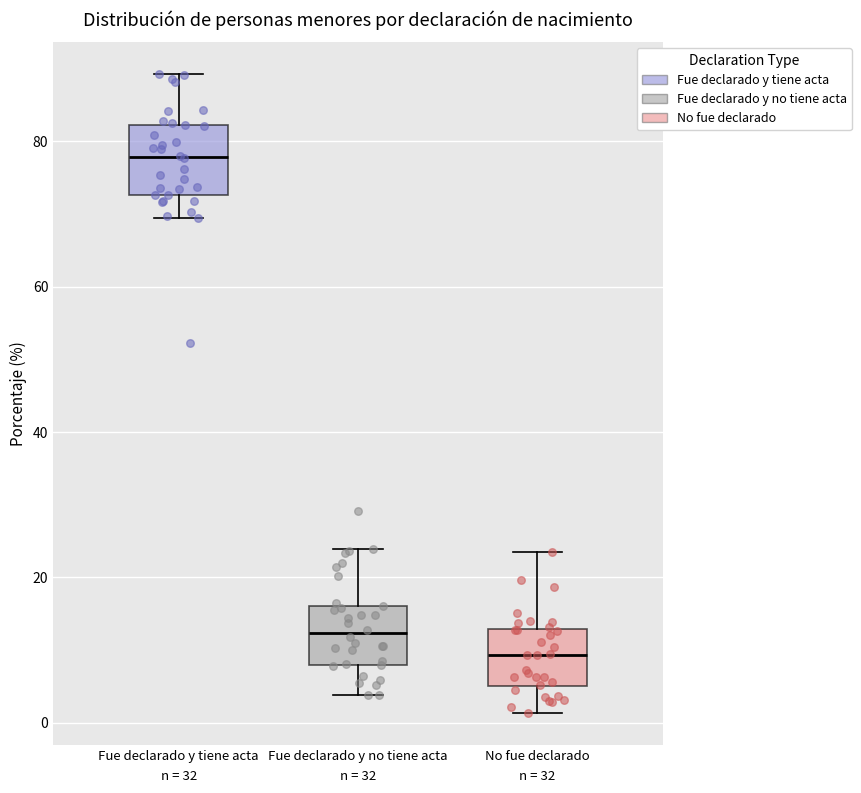

Reading left to right, transcribe this box plot: for each box, give where its median line is, the range the box spans, and where its two whiskers end, as read against the y-axis. The values are not printed on the chart, so give them approximately, as read against the axis.

Fue declarado y tiene acta: median 78, box 72 to 82, whiskers 70 to 90
Fue declarado y no tiene acta: median 12, box 8 to 16, whiskers 4 to 24
No fue declarado: median 10, box 6 to 12, whiskers 2 to 24